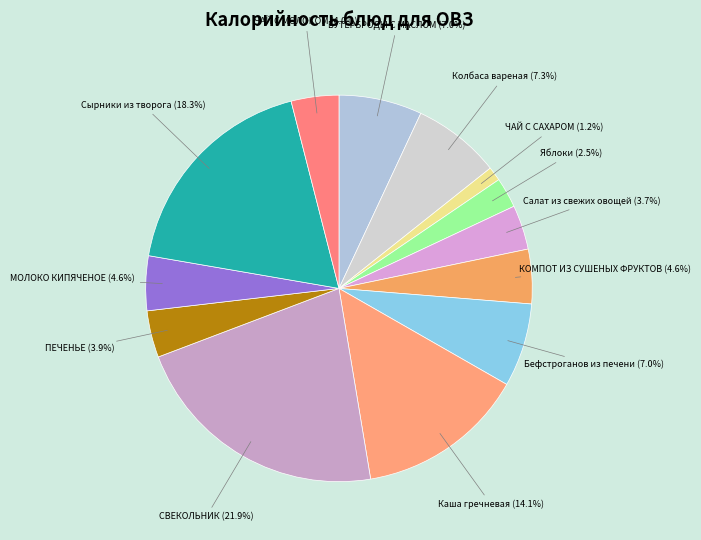

Which category has the smallest portion of the pie?

Завтрак (ЧАЙ С САХАРОМ)